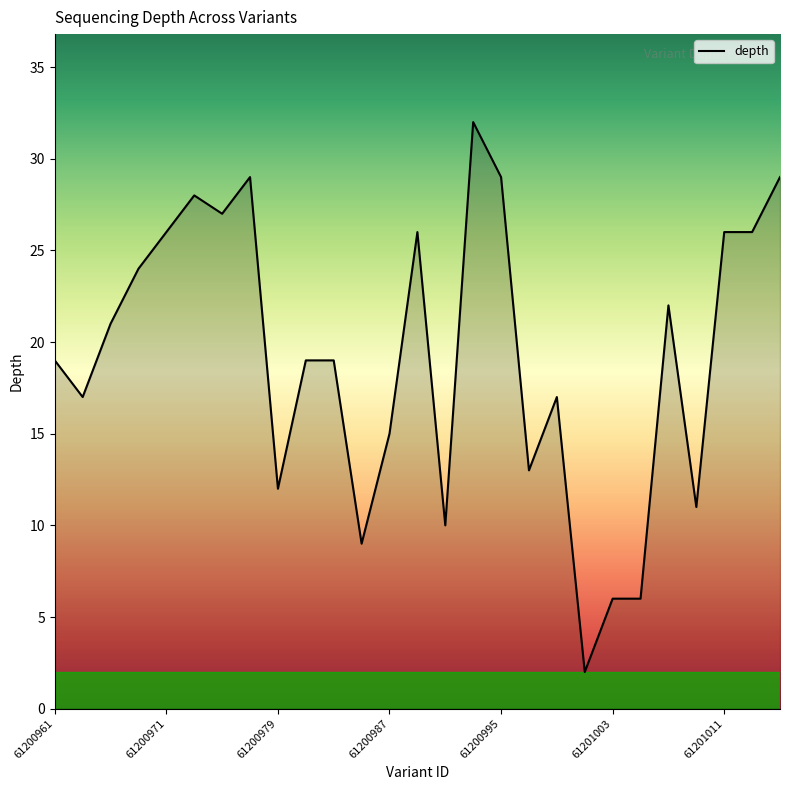

How many lines are shown in the chart?

1